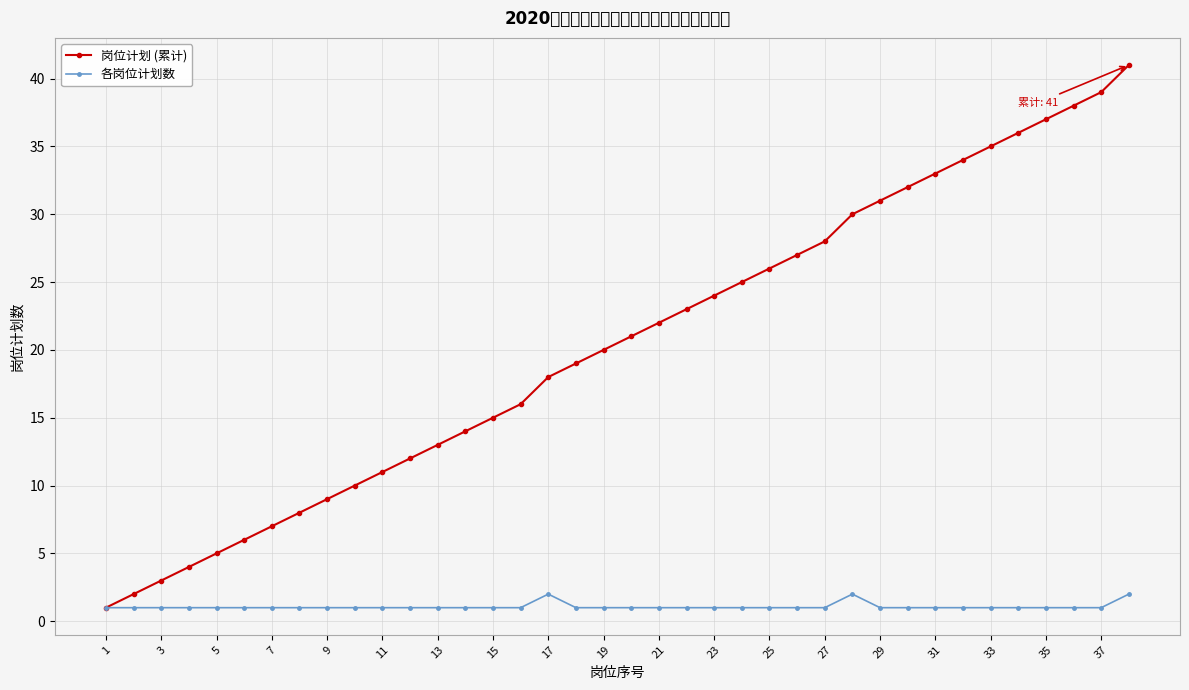

What is the average value of the 各岗位计划数 series?

1